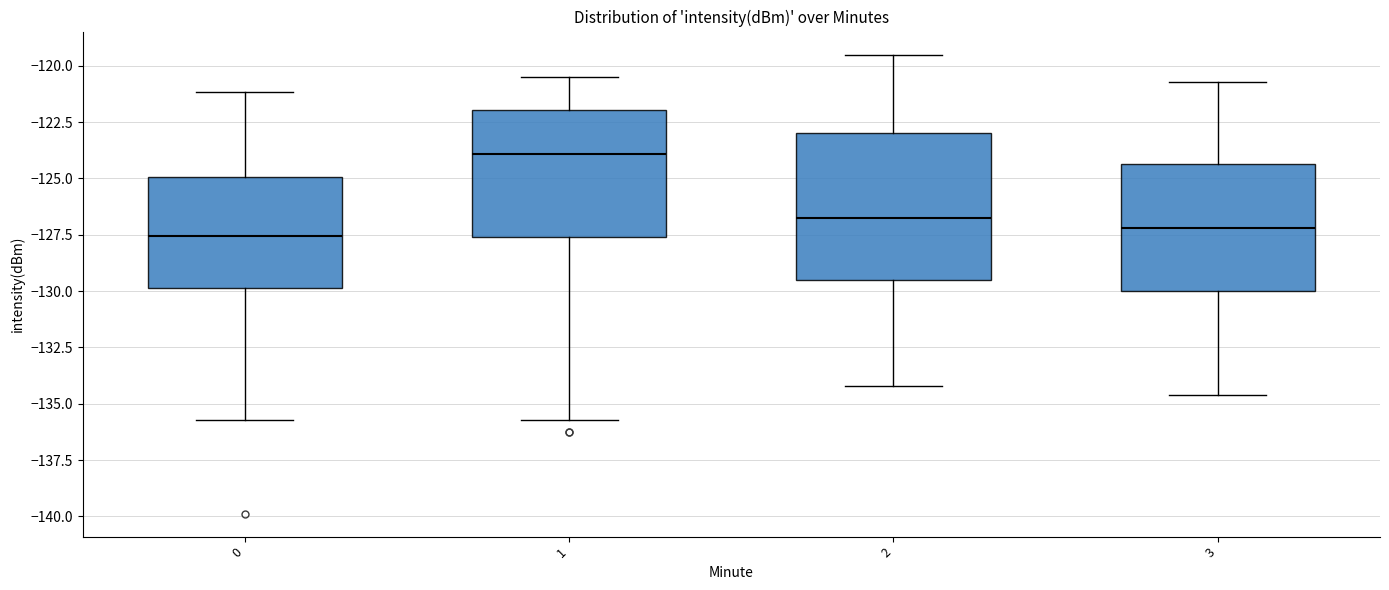

Reading left to right, transcribe this box plot: for each box, give where its median line is, the range the box spans, and where its two whiskers end, as read against the y-axis. The values are not printed on the chart, so give them approximately, as read against the axis.

0: median -127.5, box -130.0 to -125.0, whiskers -135.5 to -121.0
1: median -124.0, box -127.5 to -122.0, whiskers -135.5 to -120.5
2: median -126.5, box -129.5 to -123.0, whiskers -134.0 to -119.5
3: median -127.0, box -130.0 to -124.5, whiskers -134.5 to -120.5